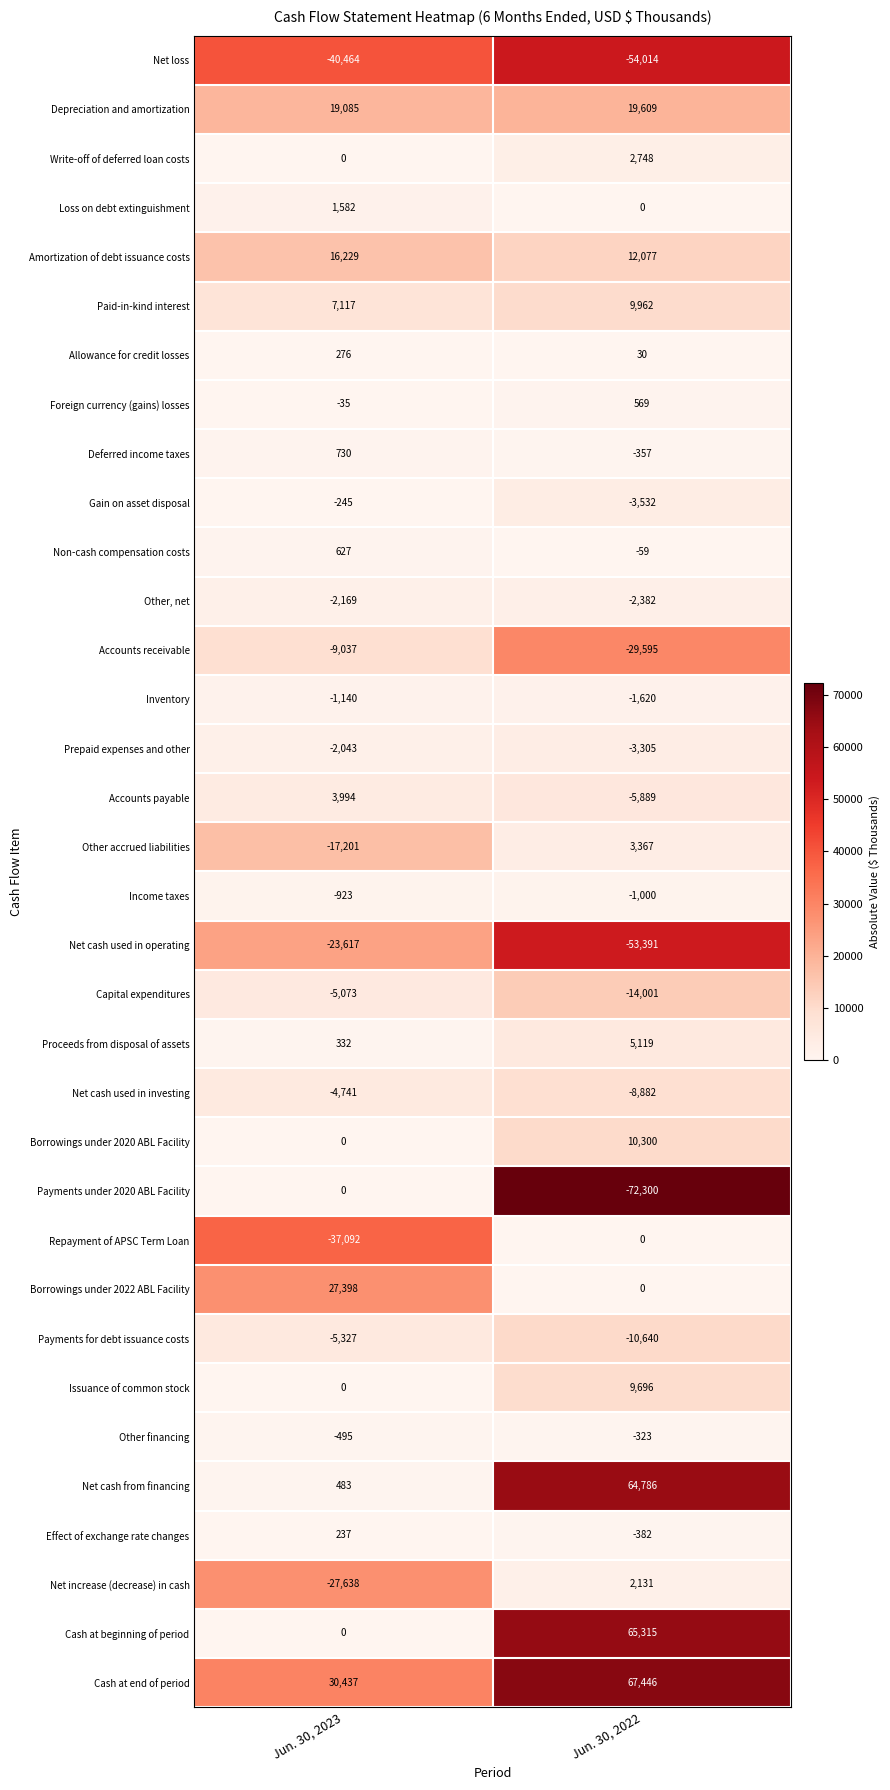

Between Jun. 30, 2023 and Jun. 30, 2022, which series saw the biggest shift?

Payments under 2020 ABL Facility